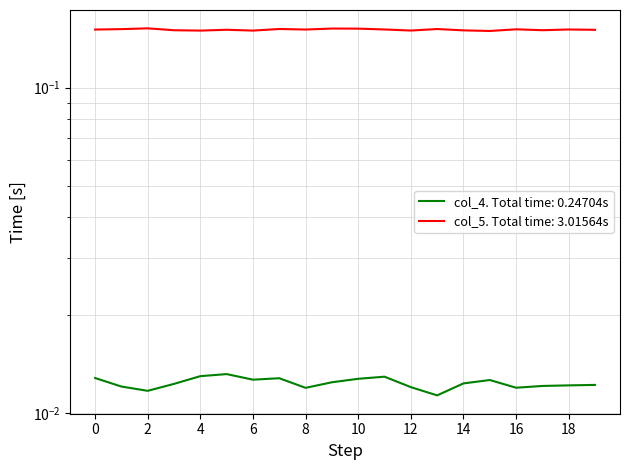

Rank the series by their maximum value, from highest to lowest.

col_5, col_4